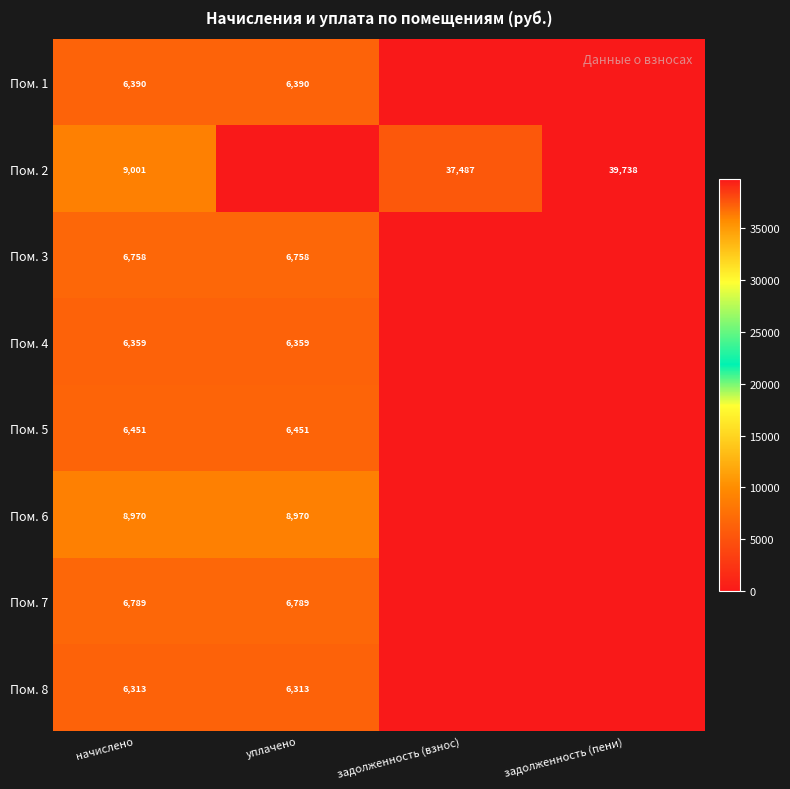

Is the value of Пом. 7 at начислено greater than the value of Пом. 4 at уплачено?

Yes